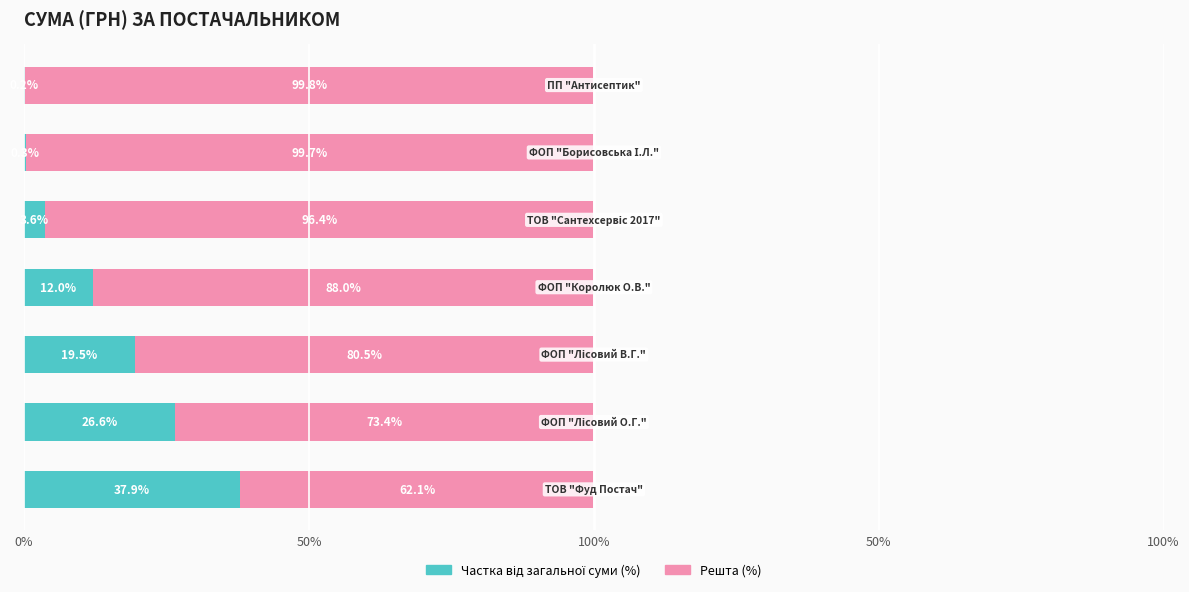

List the series in order of their peak value, lowest first.

Частка від загальної суми (%), Решта (%)